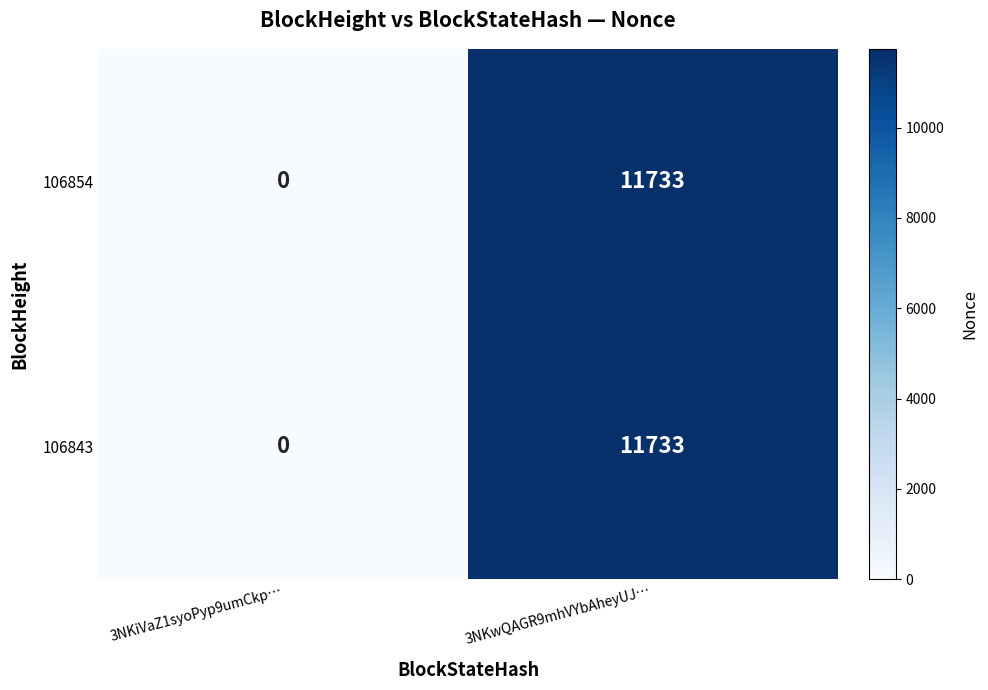

At which category is the sum across all series the highest?

3NKwQAGR9mhVYbAheyUJ…